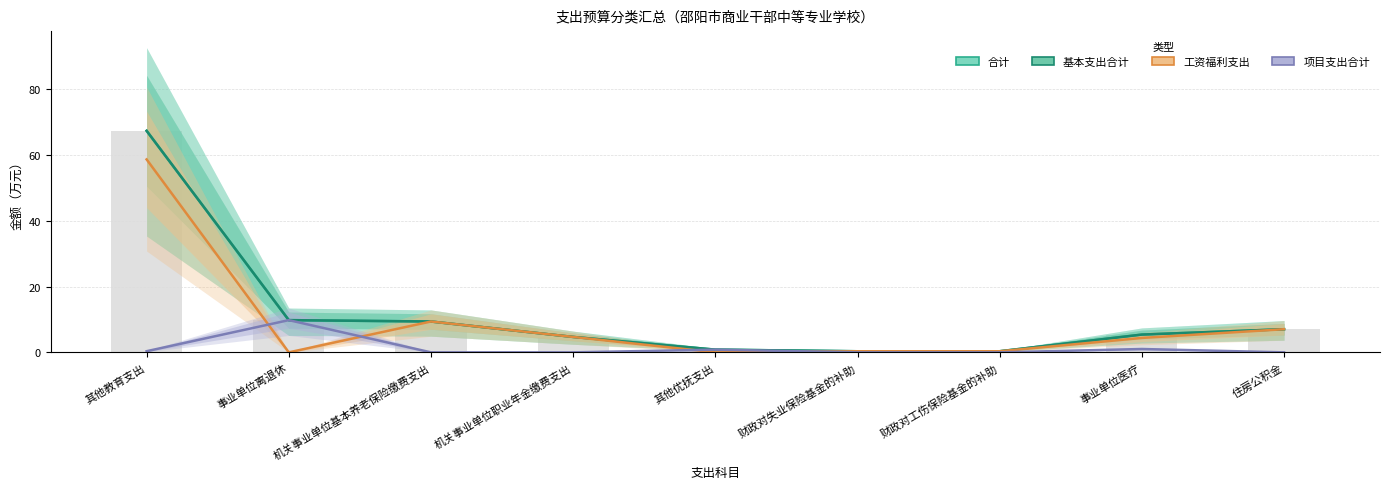

The 项目支出合计 series shows -5.0 at 机关事业单位职业年金缴费支出. True or false?

False